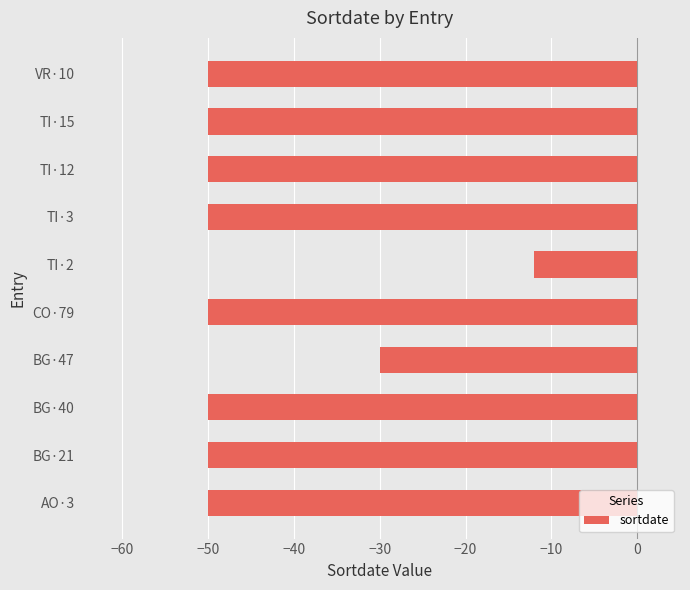

Reading top to bottom, list all the values displayed in this chart.

VR·10=-50	TI·15=-50	TI·12=-50	TI·3=-50	TI·2=-12	CO·79=-50	BG·47=-30	BG·40=-50	BG·21=-50	AO·3=-50